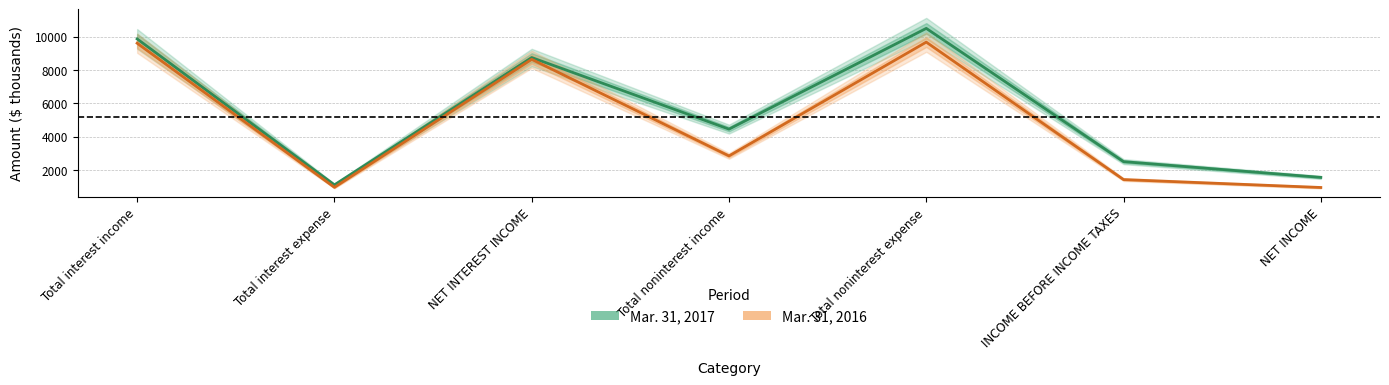

In Mar. 31, 2017, how many points are lower than both neighbors (excluding endpoints)?

2